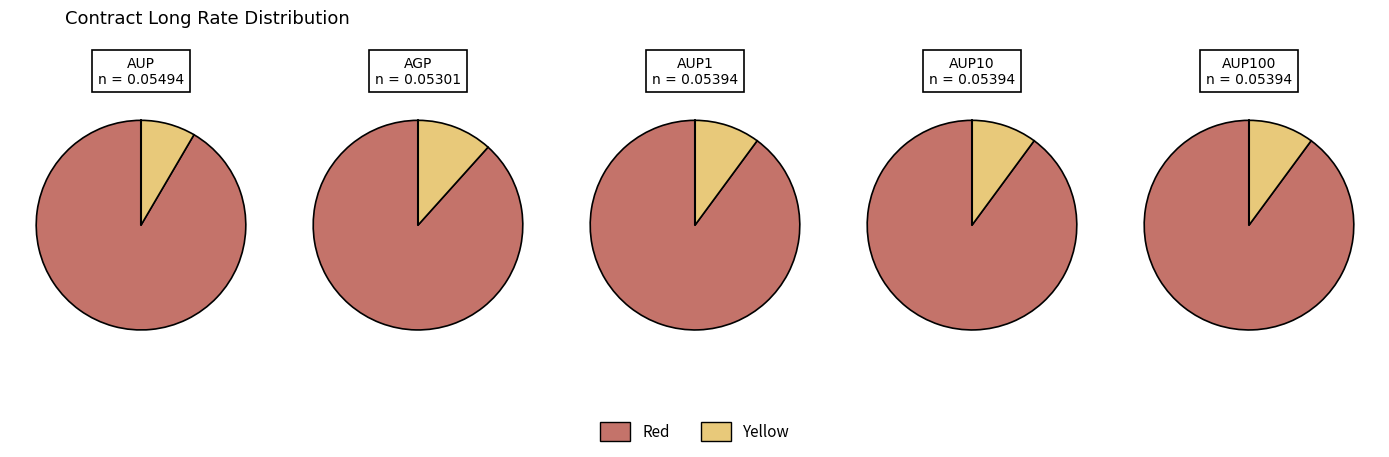

To the nearest percent, what portion does AGP represent?

20%